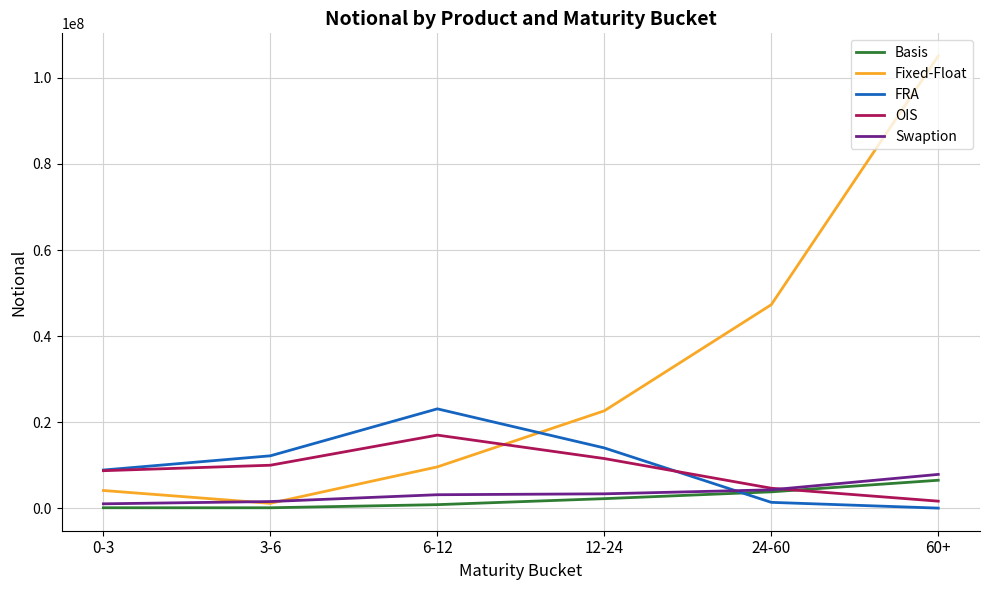

The value of Fixed-Float at 12-24 is 22623323. True or false?

True